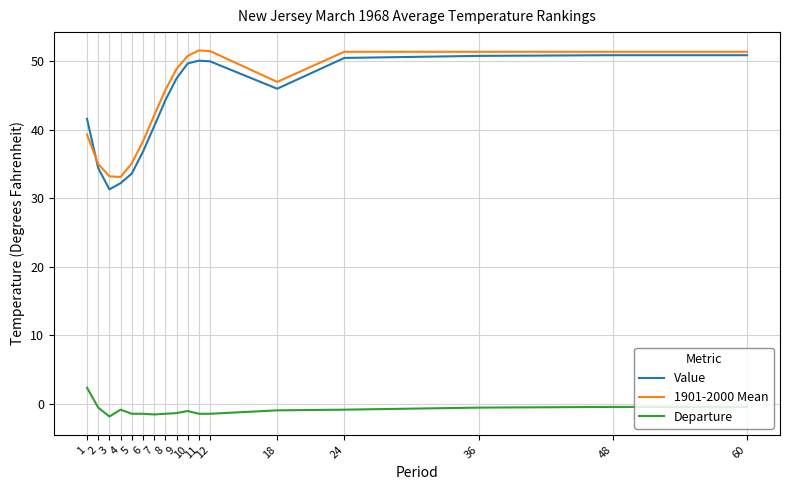

The Departure series shows -1.5 at 11. True or false?

True